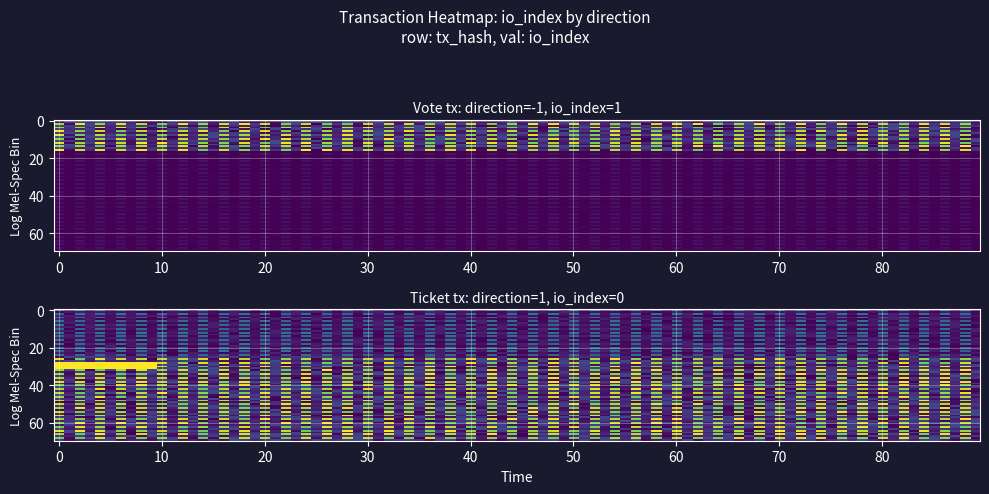

Which has a higher value, -1 or 1?

-1